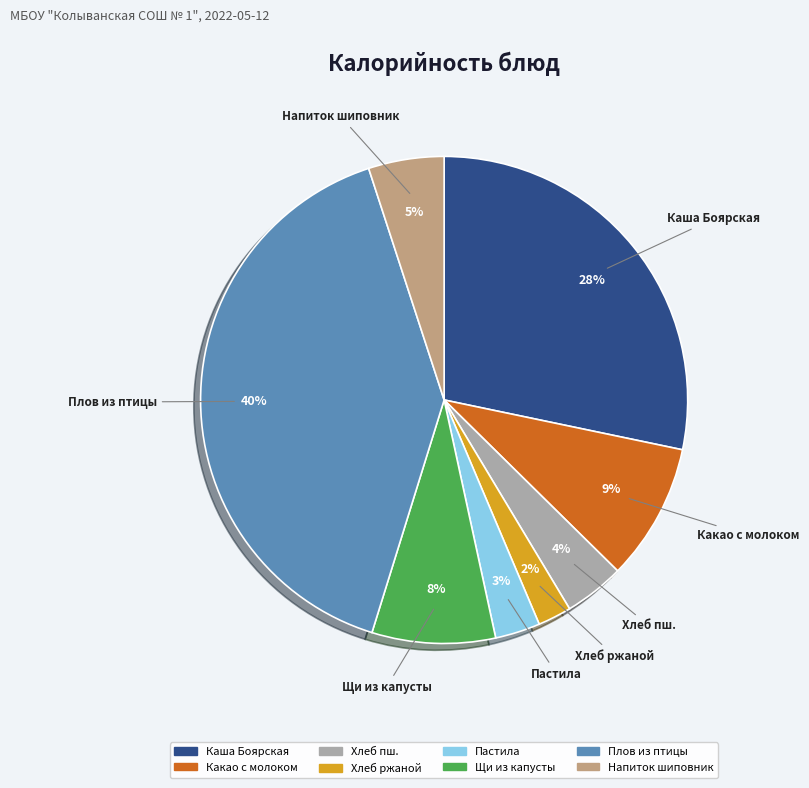

Does any single category account for the majority?

No